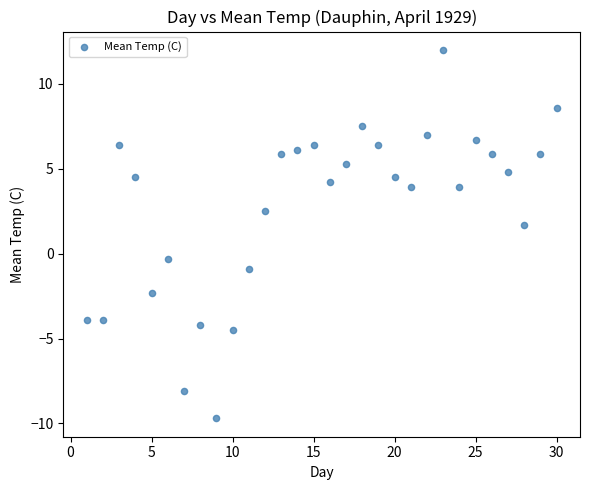

What is the range of Y values (max minus min)?

21.7